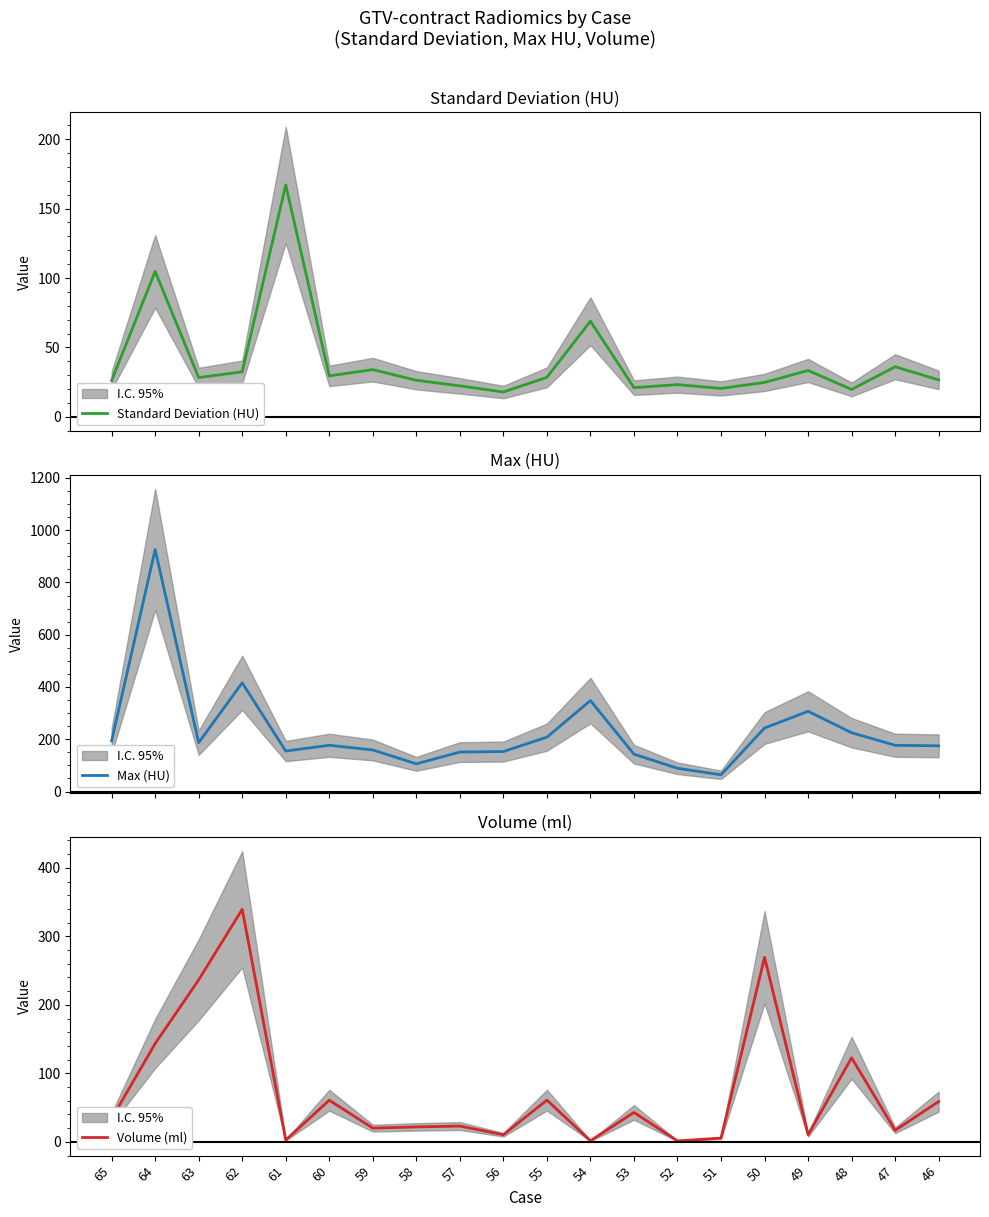

Reading left to right, what are all the values shown in this chart?

Standard Deviation (HU): 26.1	104.8	28.3	32.4	167.1	29.5	34.0	26.4	22.3	17.9	28.4	68.9	21.0	23.2	20.5	24.8	33.4	19.8	36.1	26.6
Max (HU): 194.0	926.0	187.0	416.0	155.0	177.0	159.0	106.0	151.0	153.0	208.0	348.0	143.0	89.0	64.0	243.0	307.0	225.0	177.0	175.0
Volume (ml): 34.0	143.4	236.4	339.5	2.6	60.7	20.0	21.8	23.0	10.4	60.9	1.5	42.9	1.3	5.5	269.4	10.2	122.7	16.8	58.8